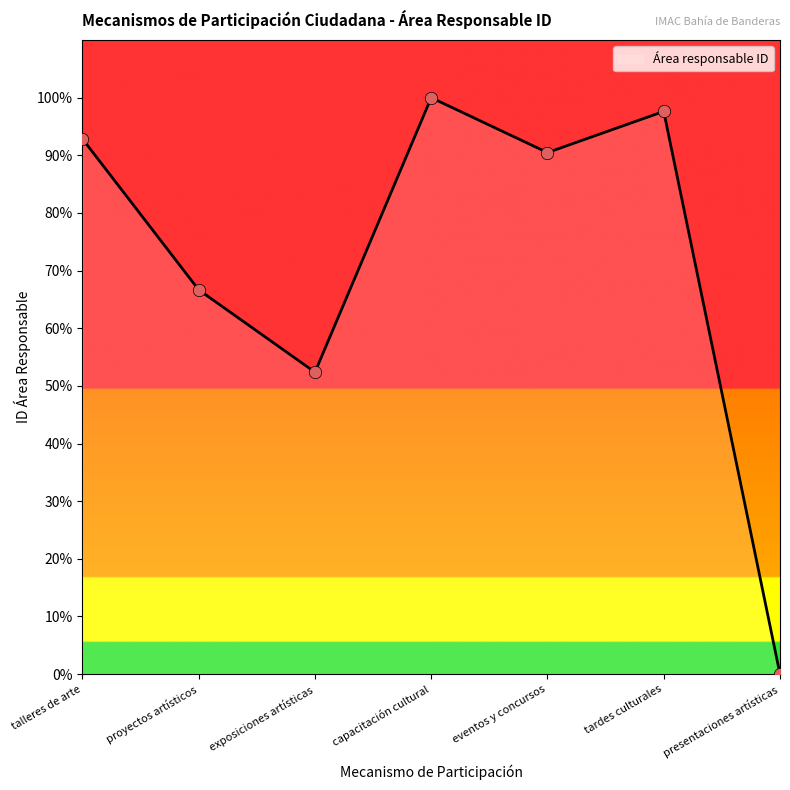

Which has a higher value, proyectos artísticos or capacitación cultural?

capacitación cultural